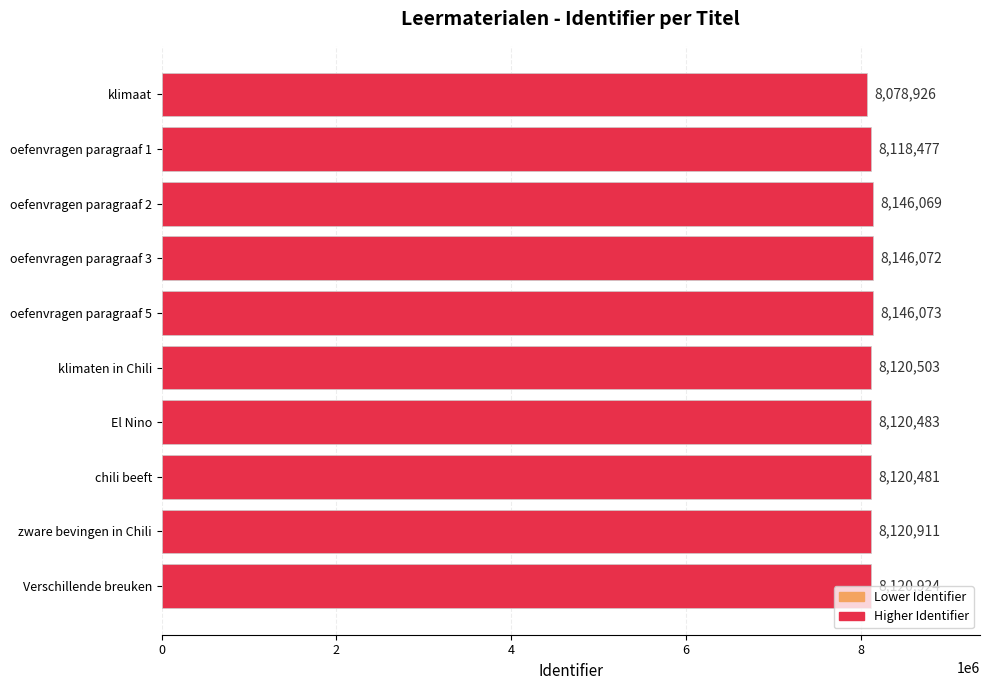

List the labels in order of value, smallest first.

klimaat, oefenvragen paragraaf 1, chili beeft, El Nino, klimaten in Chili, zware bevingen in Chili, Verschillende breuken, oefenvragen paragraaf 2, oefenvragen paragraaf 3, oefenvragen paragraaf 5